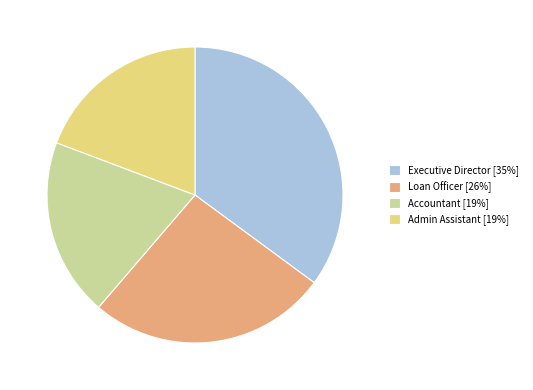

Do Admin Assistant [19%] and Accountant [19%] together represent more than half of the pie?

No